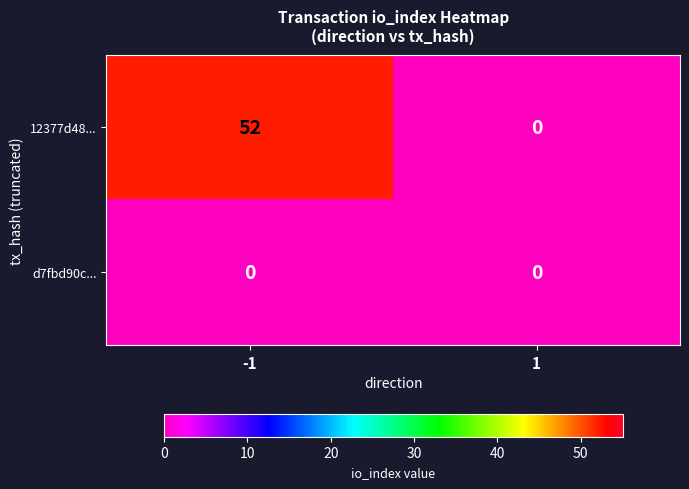

What is the sum of the 12377d48... values at -1 and 1?

52